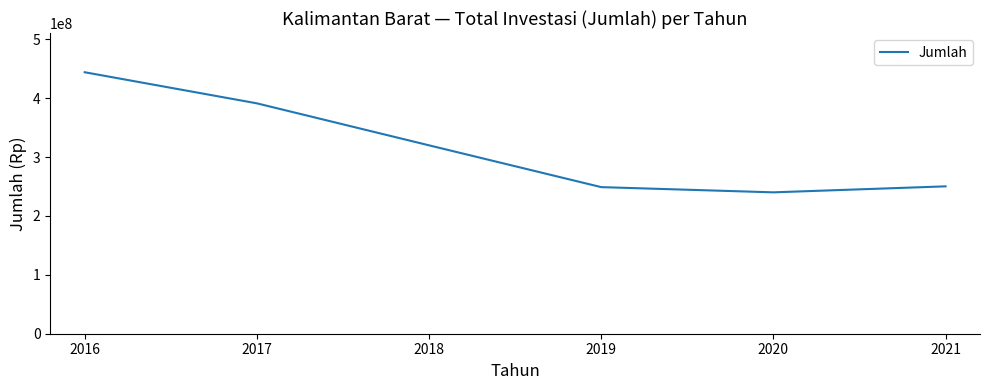

What is the smallest value displayed?

240129293